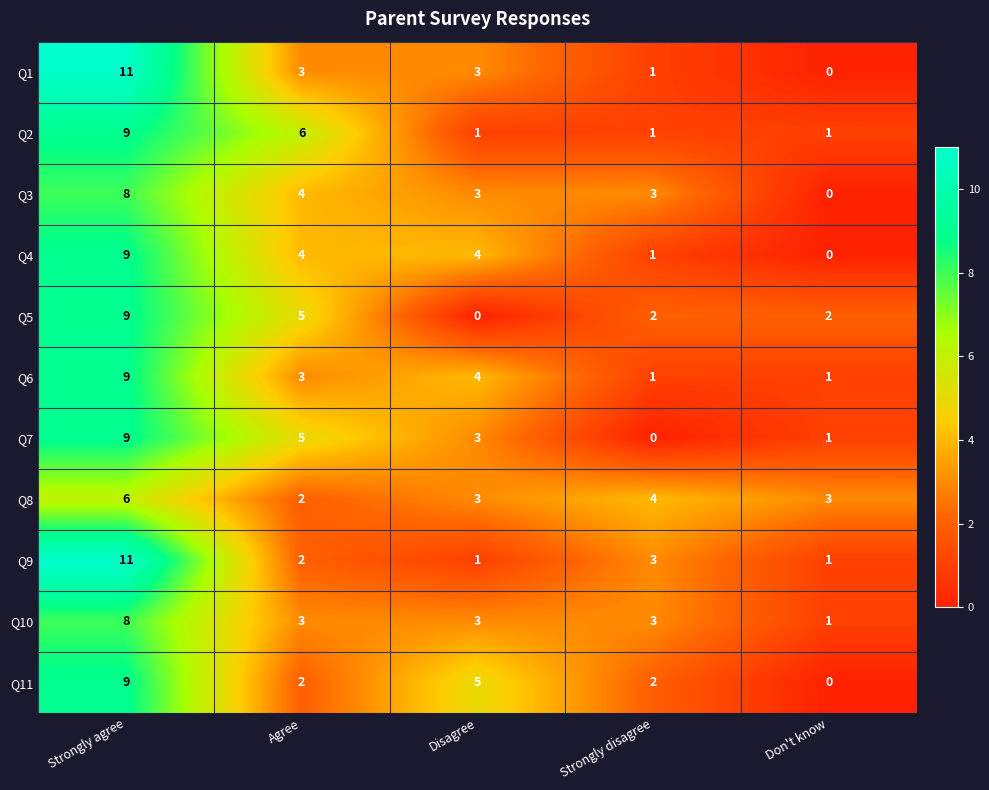

What is the spread (max minus min) of values at Disagree?

5